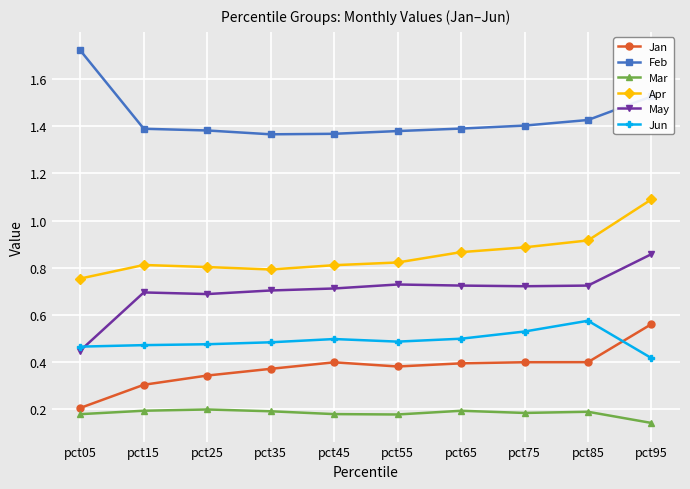

Rank the series at pct65 from lowest to highest value.

Mar, Jan, Jun, May, Apr, Feb